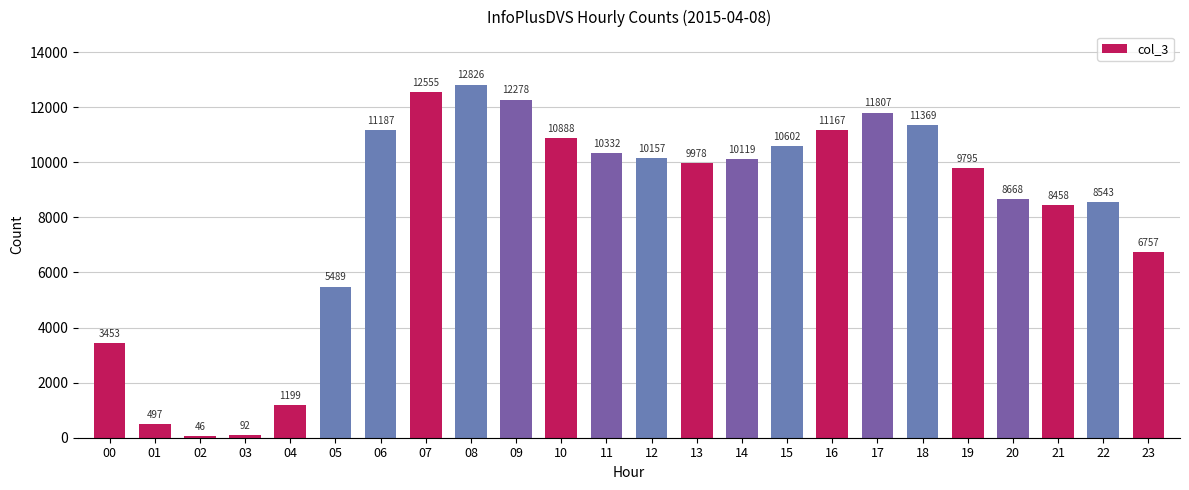

What is the sum of all values?

198262